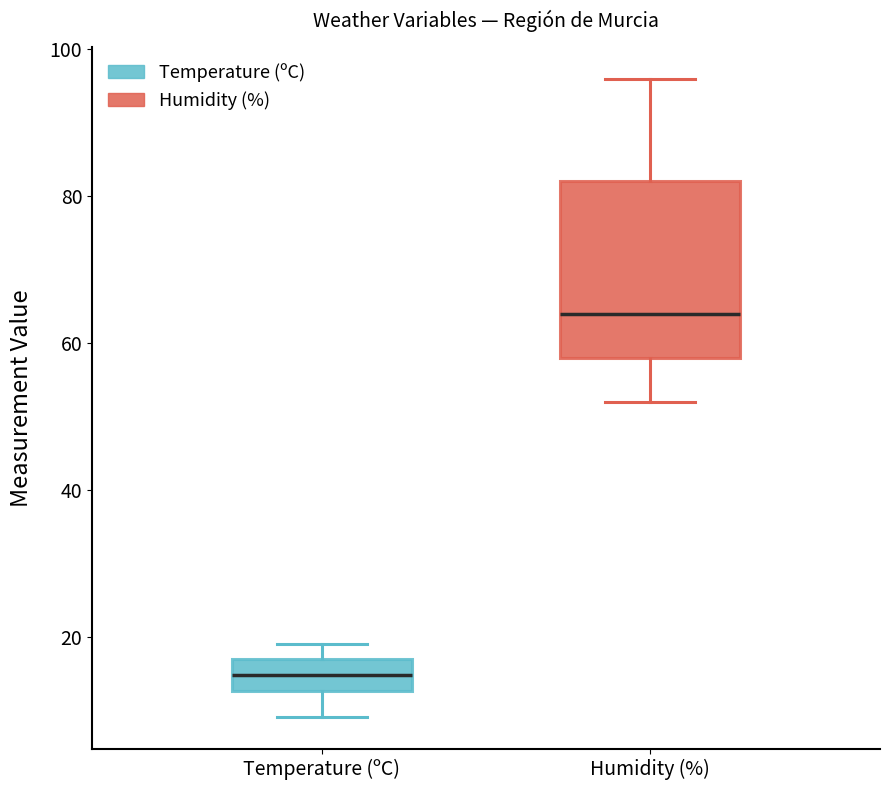

Where is the lower edge of the box for Humidity (%) on the y-axis? The values are not printed on the chart, so give them approximately, as read against the axis.

58